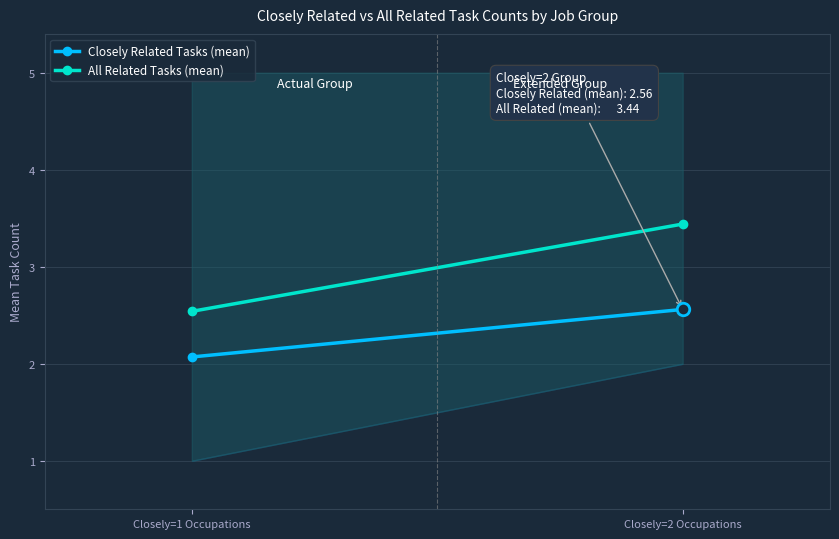

Rank the series by their maximum value, from lowest to highest.

Closely Related Tasks (mean), All Related Tasks (mean)